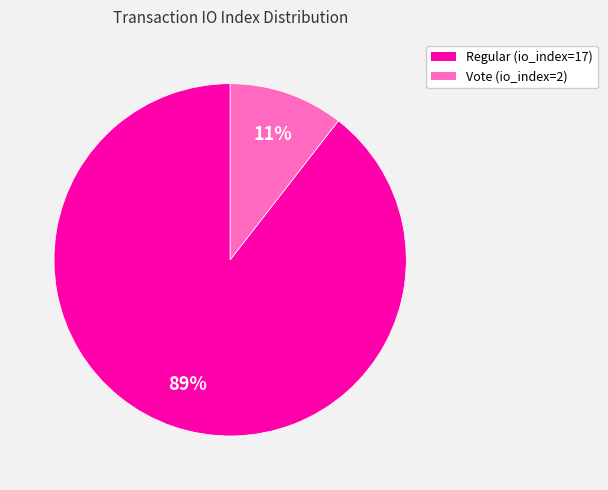

To the nearest percent, what is the average slice percentage?

50%